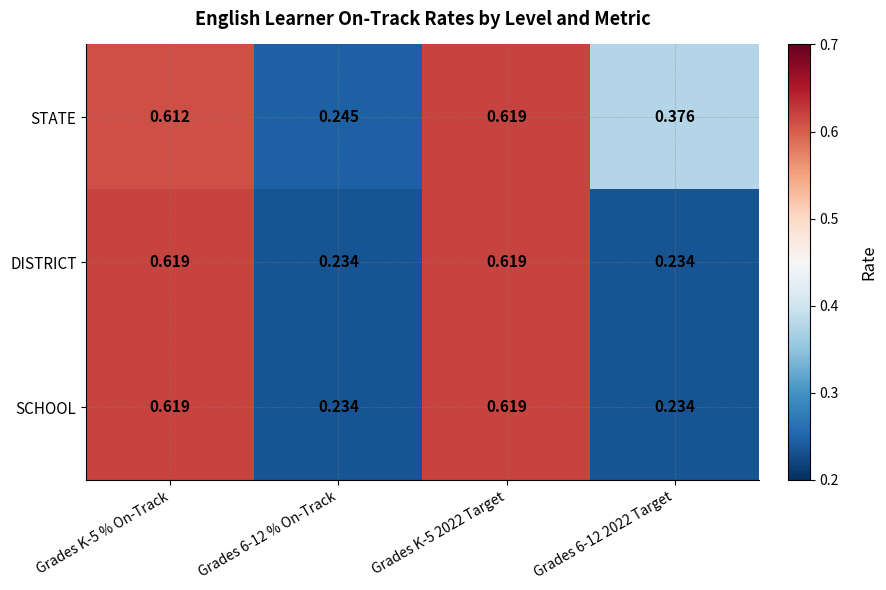

Is the value of SCHOOL at Grades 6-12 2022 Target greater than the value of DISTRICT at Grades K-5 2022 Target?

No